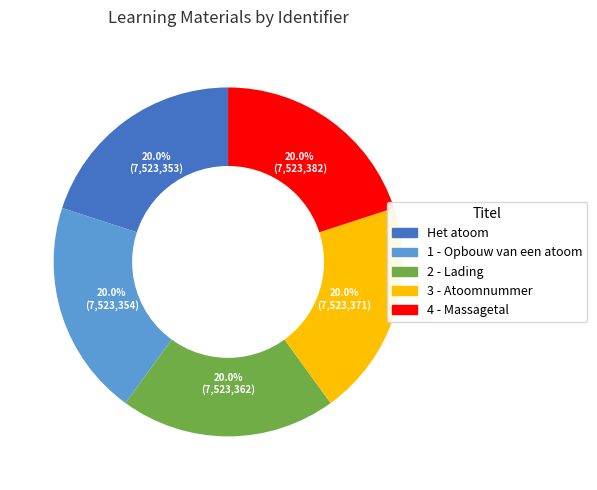

Approximately how many times larger is the value at 4 - Massagetal compared to Het atoom?

1.0